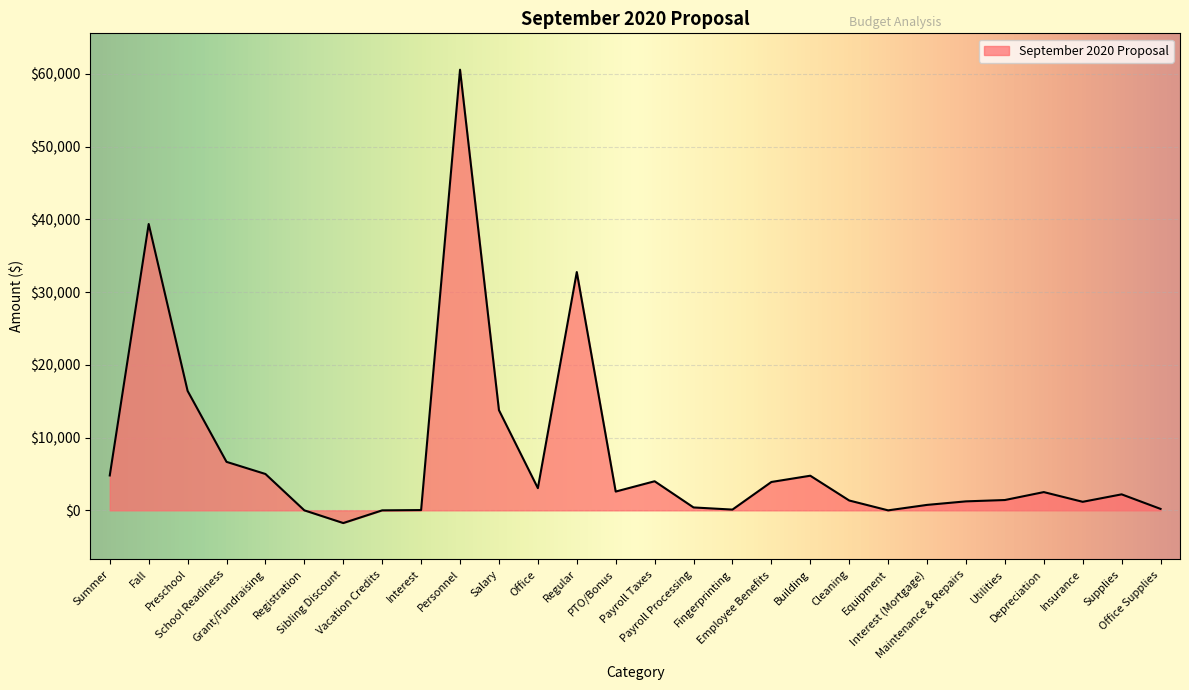

How many lines are shown in the chart?

1